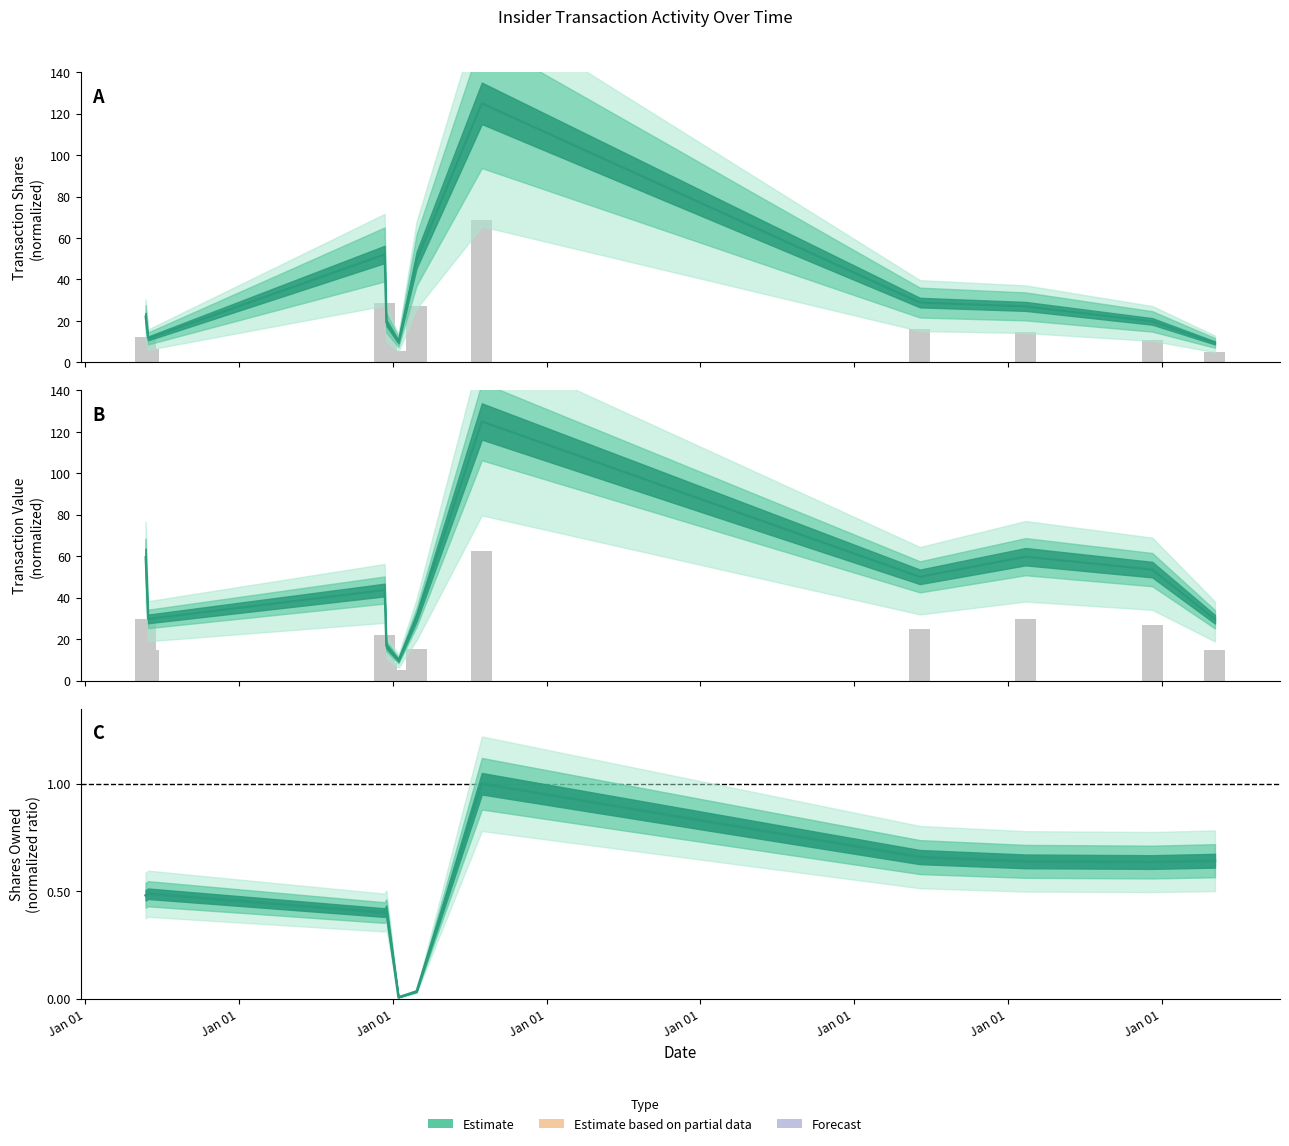

Rank the series by their maximum value, from highest to lowest.

transactionShares, transactionValue, sharesOwnedFollowingTransaction